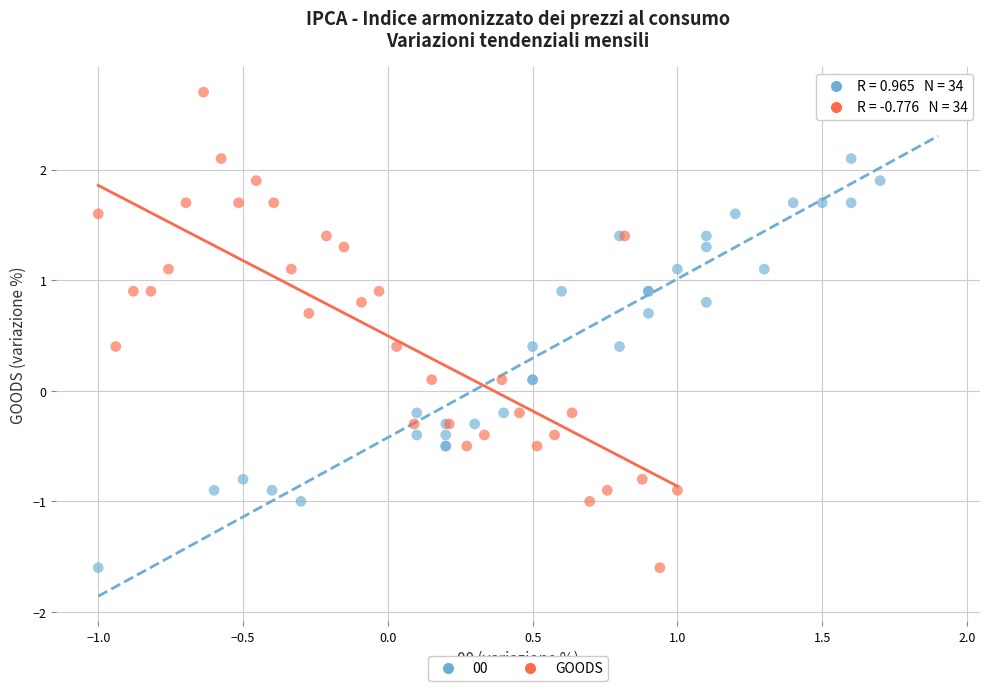

What are all the series names shown in the legend?

00, GOODS